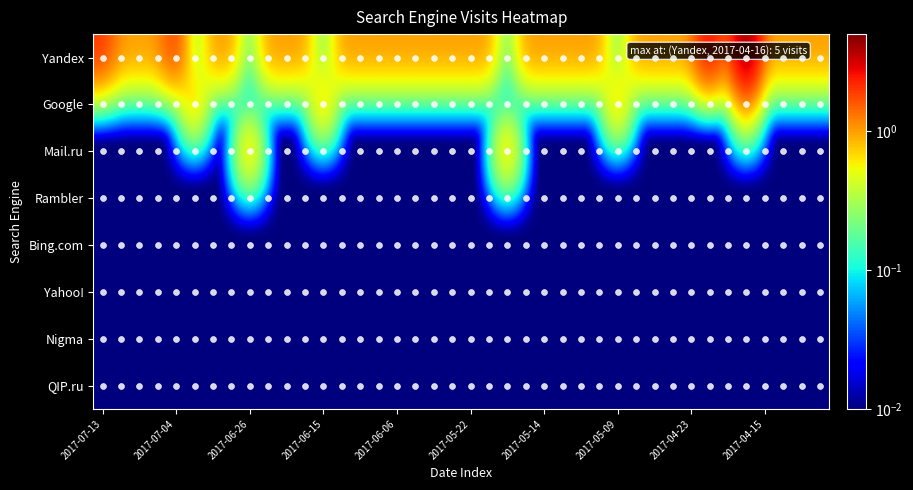

Which series has the widest spread of values?

Yandex